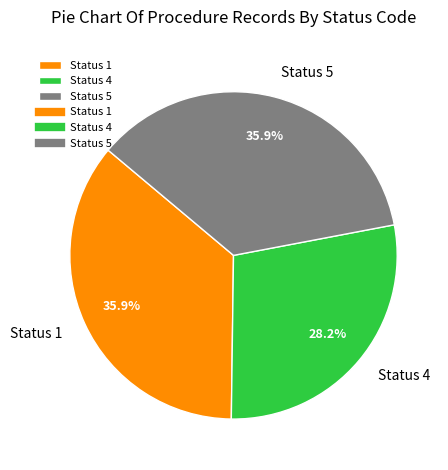

To the nearest percent, what is the average slice percentage?

33%